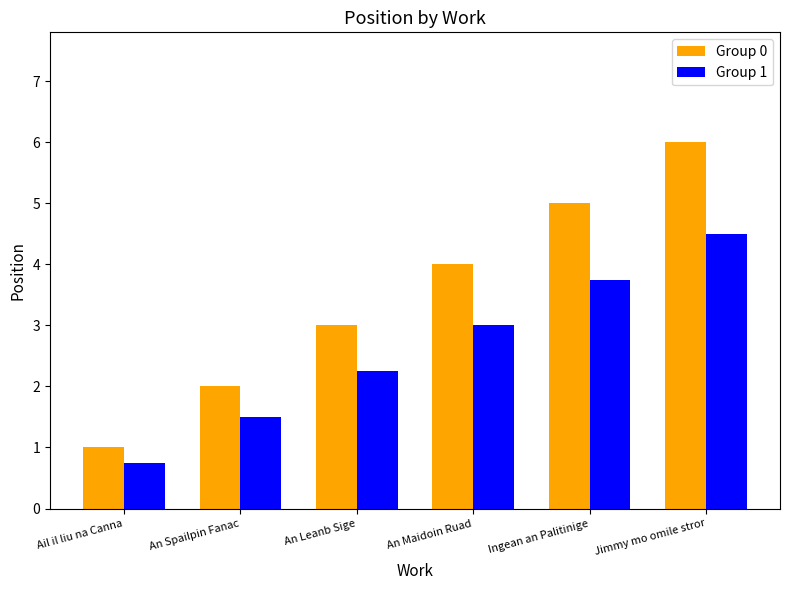

Which series has the largest total across all categories?

Group 0